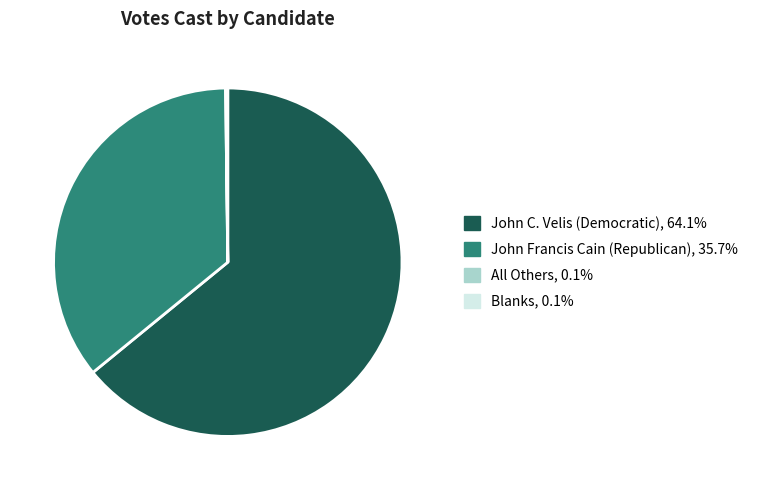

Which slice is the largest?

John C. Velis (Democratic)